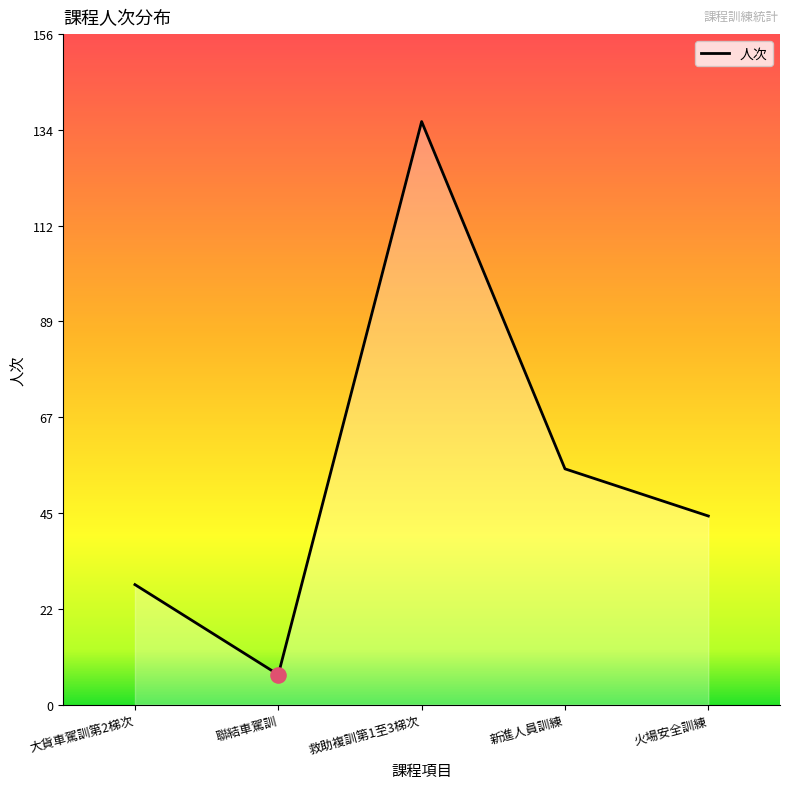

Between 聯結車駕訓 and 救助複訓第1至3梯次, which is larger?

救助複訓第1至3梯次